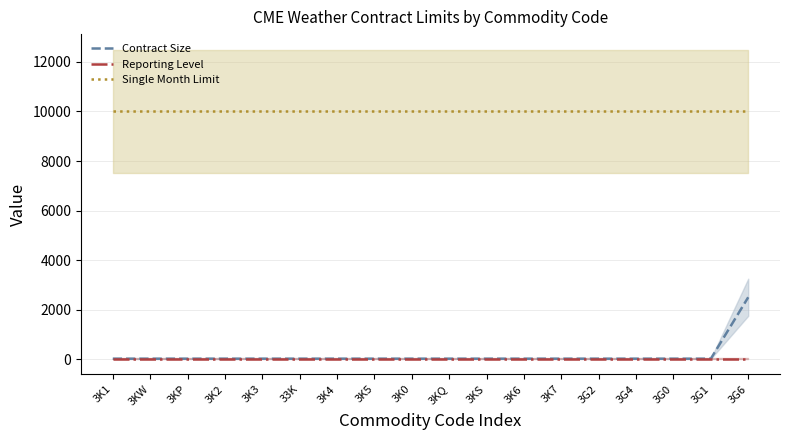

What is the label of the 4th point from the left?

3K2